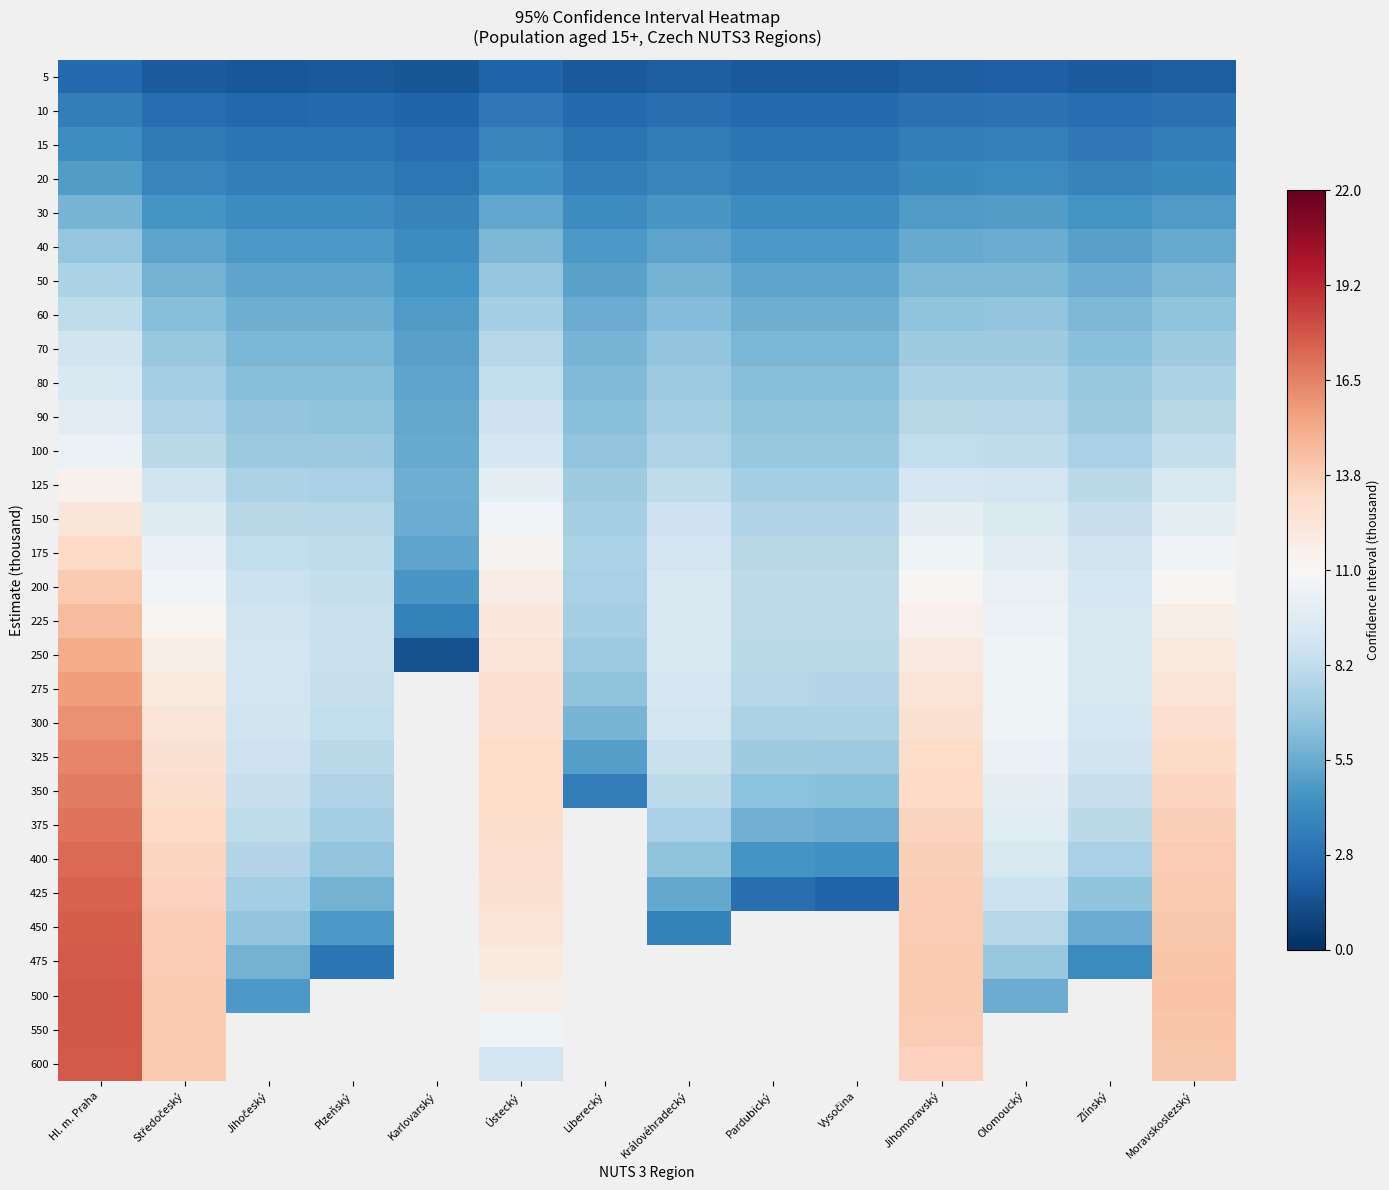

At which category does the chart reach its minimum across all series?

Karlovarský